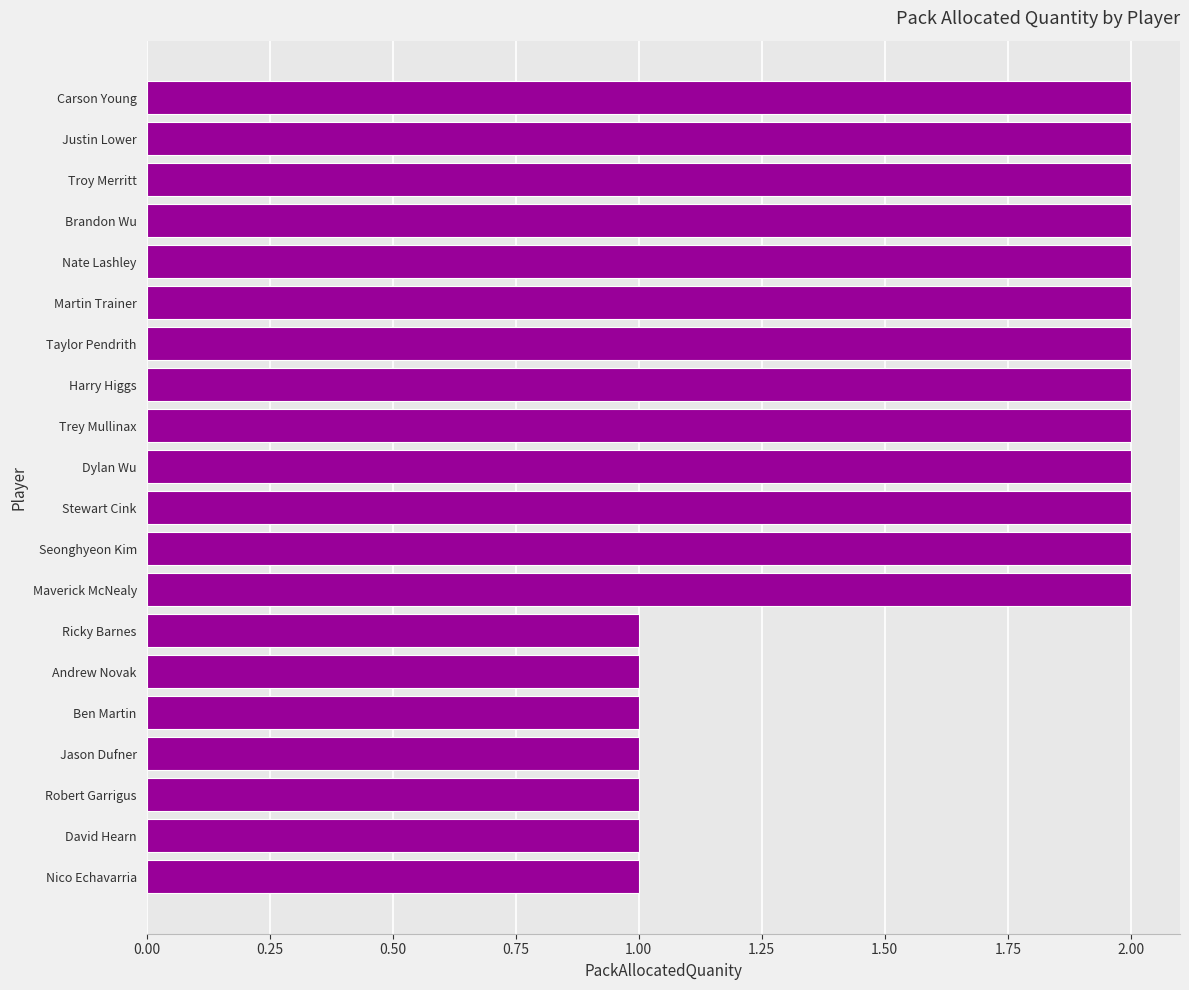

Is it true that the value at Andrew Novak is 1?

True